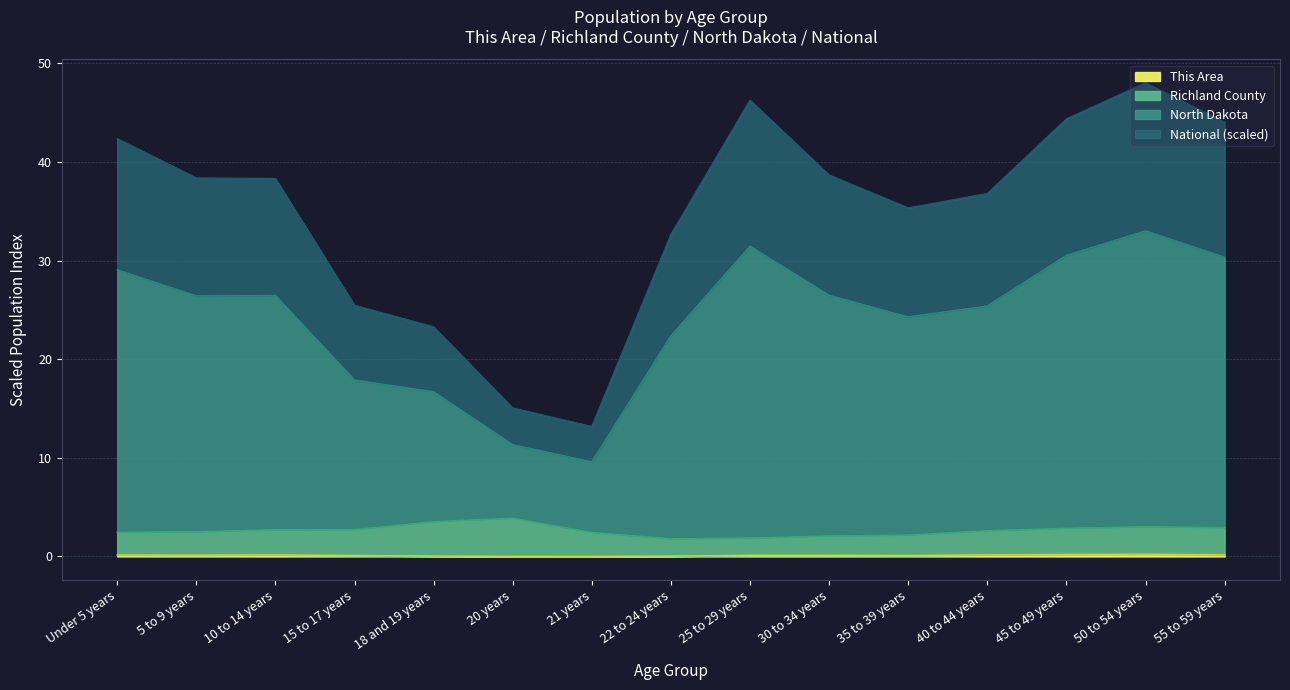

Does the chart have visible grid lines?

Yes